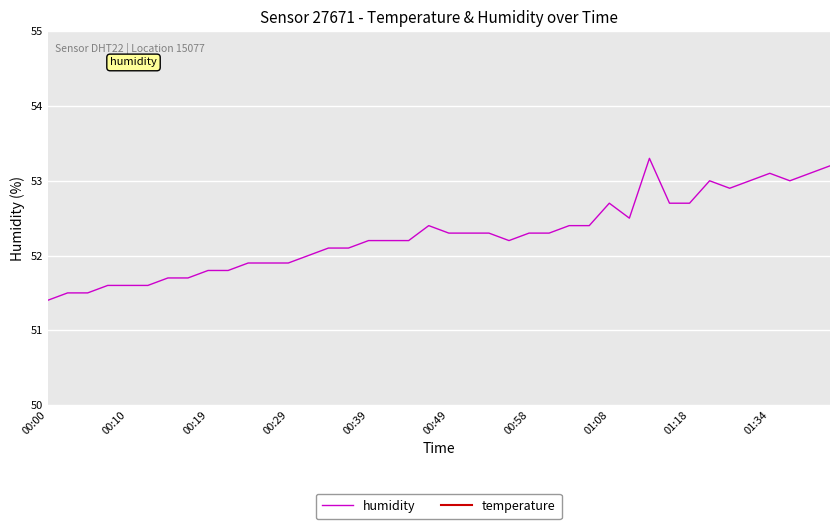

What is the average value of the humidity series?

52.3